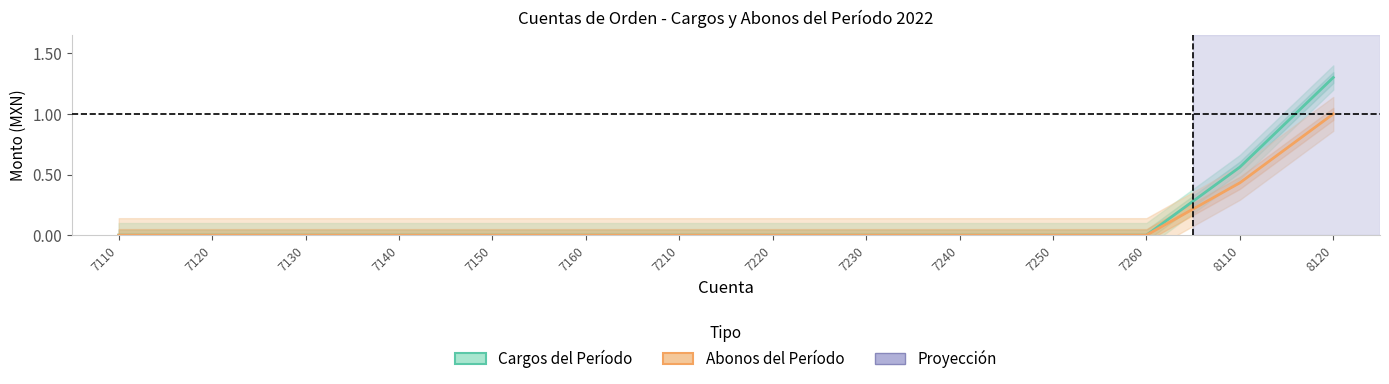

True or false: Abonos del Período and Cargos del Período intersect in this chart.

False